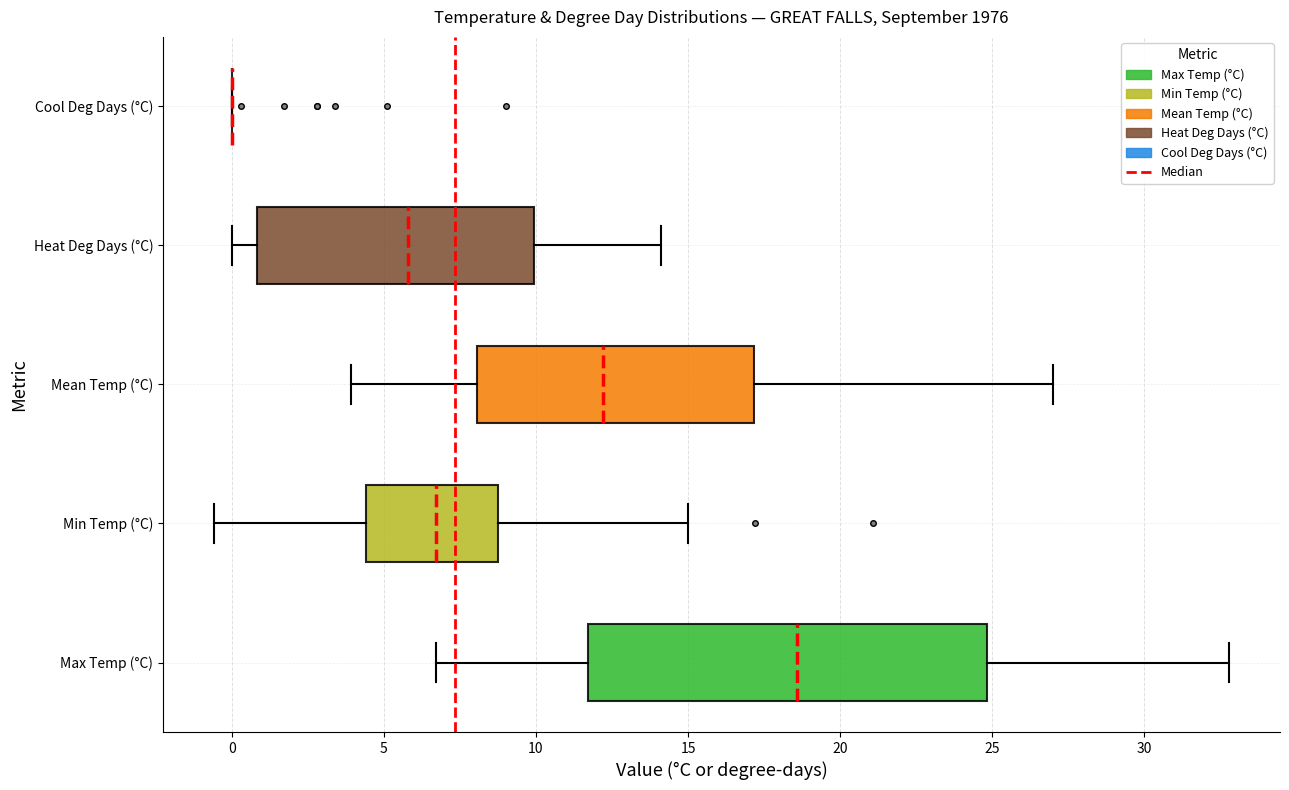

Where does the right whisker of the box for Heat Deg Days (°C) end on the x-axis? The values are not printed on the chart, so give them approximately, as read against the axis.

14.0